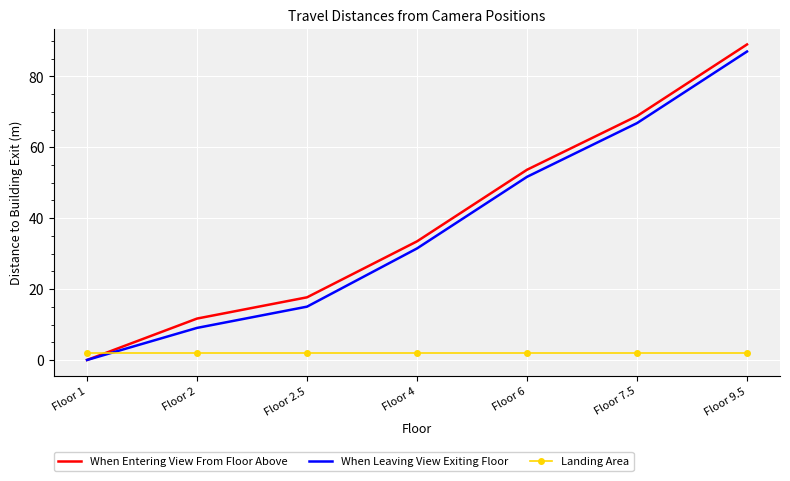

Reading left to right, what are all the values shown in this chart?

When Entering View From Floor Above: Floor 1=0.0	Floor 2=11.7	Floor 2.5=17.7	Floor 4=33.5	Floor 6=53.7	Floor 7.5=68.8	Floor 9.5=89.0
When Leaving View Exiting Floor: Floor 1=0.0	Floor 2=9.0	Floor 2.5=15.0	Floor 4=31.5	Floor 6=51.7	Floor 7.5=66.8	Floor 9.5=87.0
Landing Area: Floor 1=1.9	Floor 2=1.9	Floor 2.5=1.9	Floor 4=1.9	Floor 6=1.9	Floor 7.5=1.9	Floor 9.5=1.9